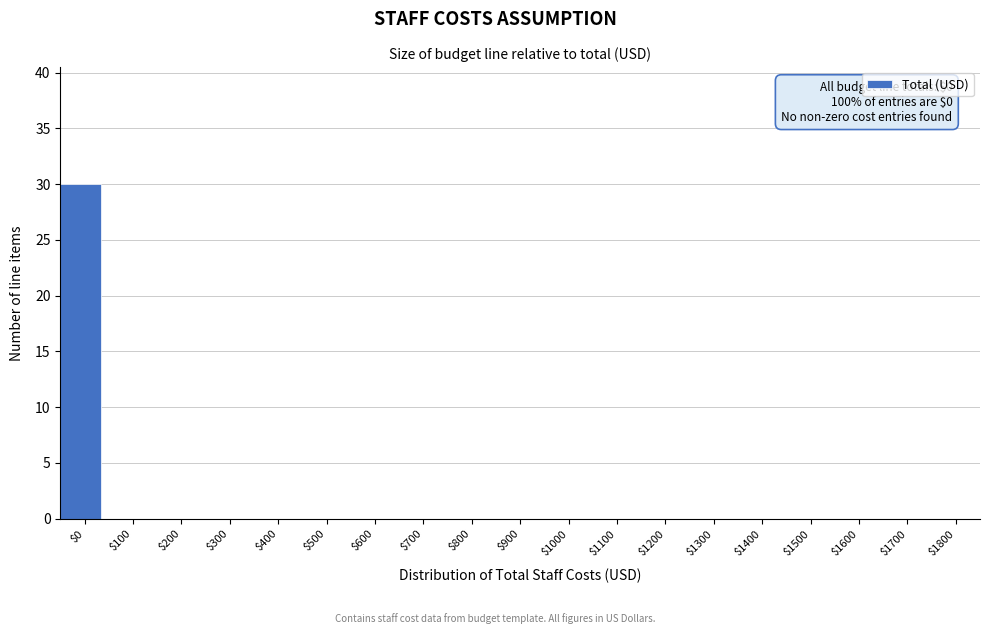

What is the sum of all values?

30